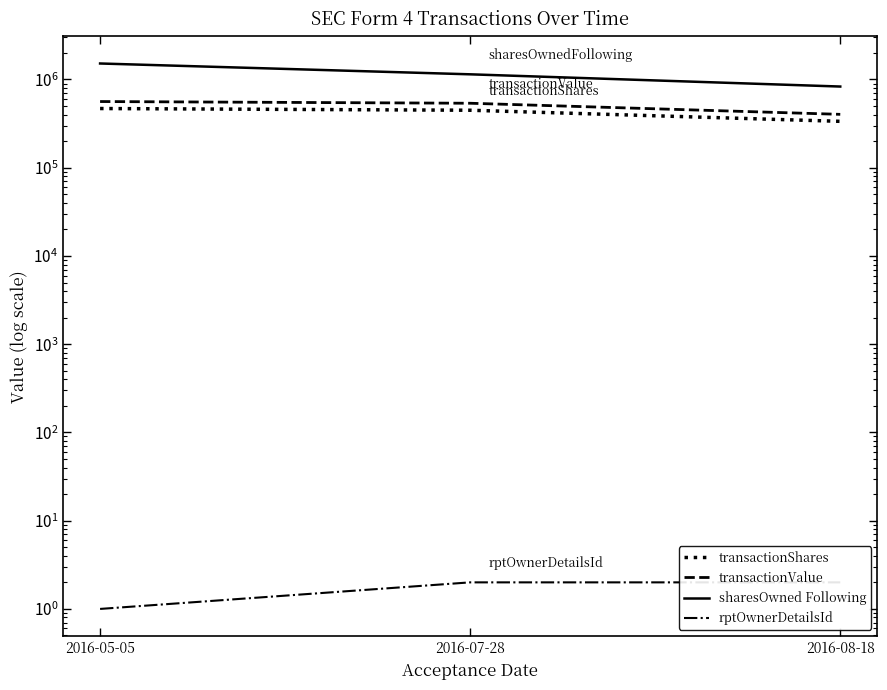

What is the difference between the highest and lowest values at 2016-08-18?

832055